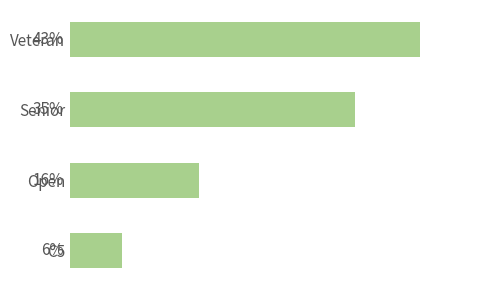

Are the bars horizontal?

Yes